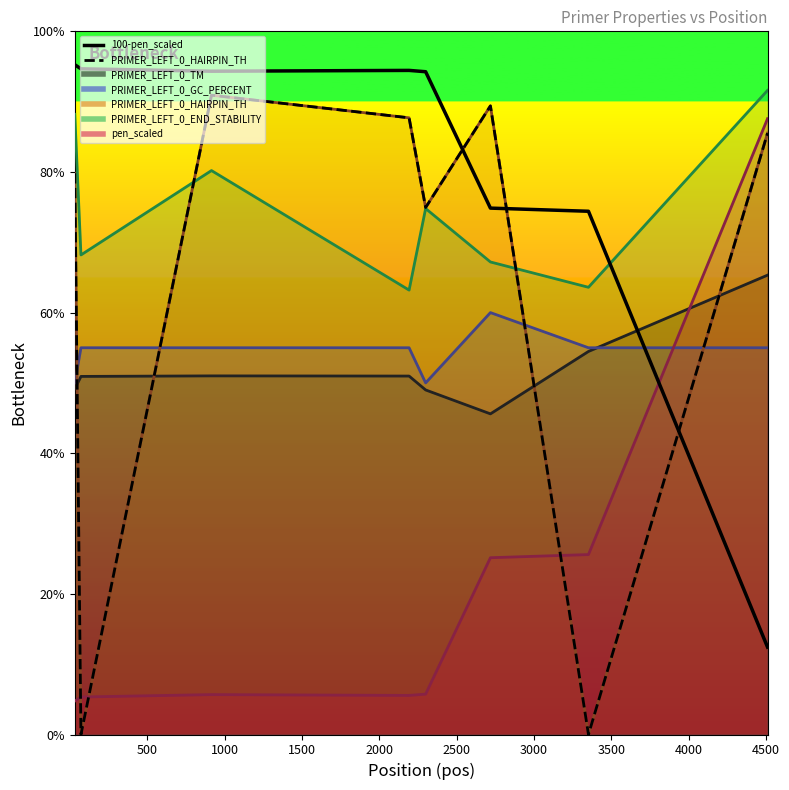

Which series ends up on top after the final intersection of 100-pen_scaled and PRIMER_LEFT_0_HAIRPIN_TH_curve?

PRIMER_LEFT_0_HAIRPIN_TH_curve